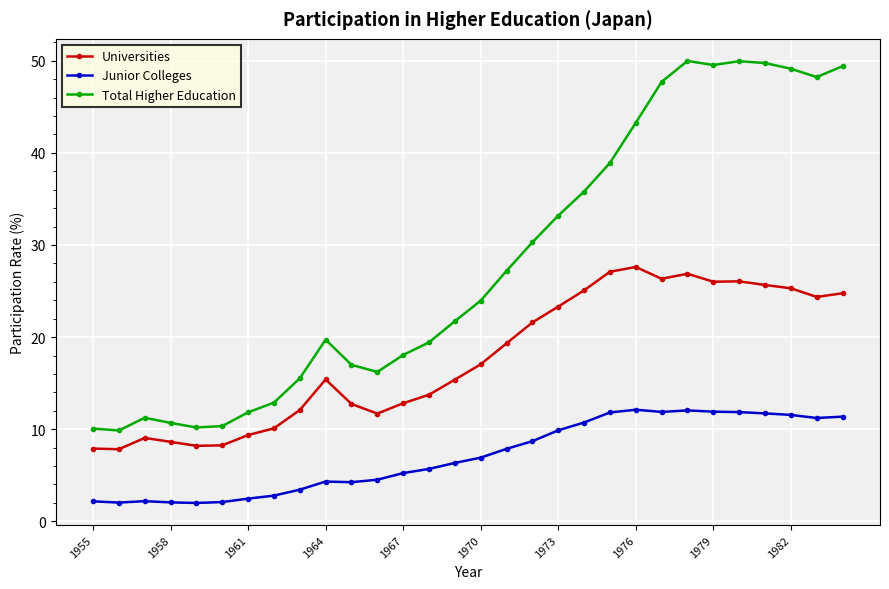

What is the value of the Universities point at the 23rd from the left?

26.3